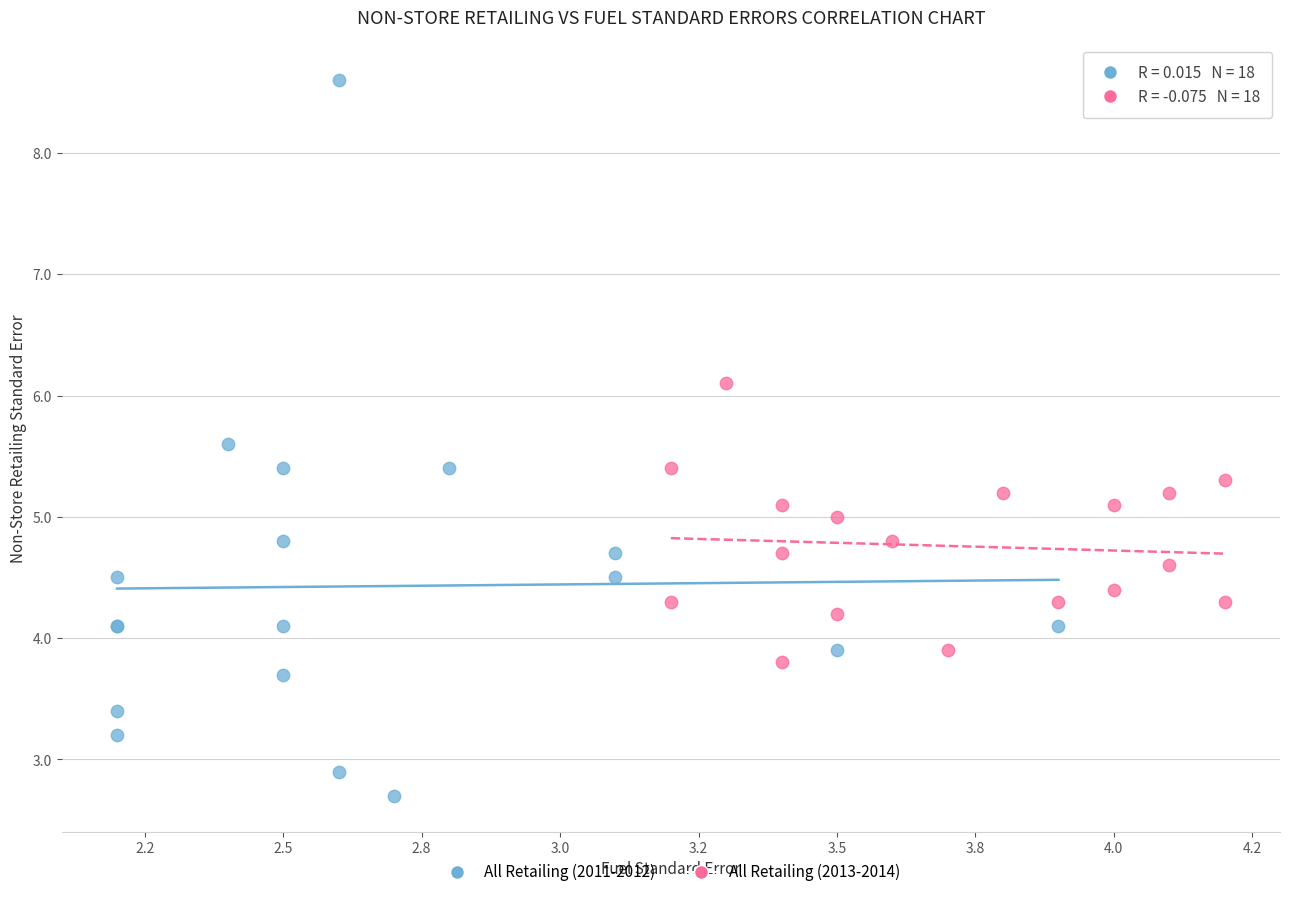

What are all the series names shown in the legend?

All Retailing (2011-2012), All Retailing (2013-2014)